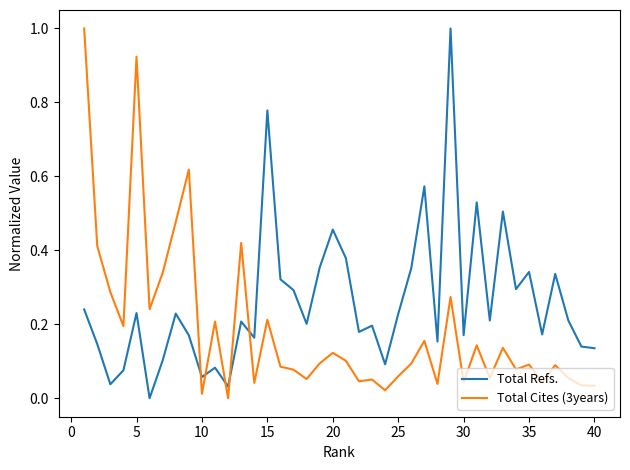

True or false: Total Cites (3years) has more than 1 interior local peaks.

True